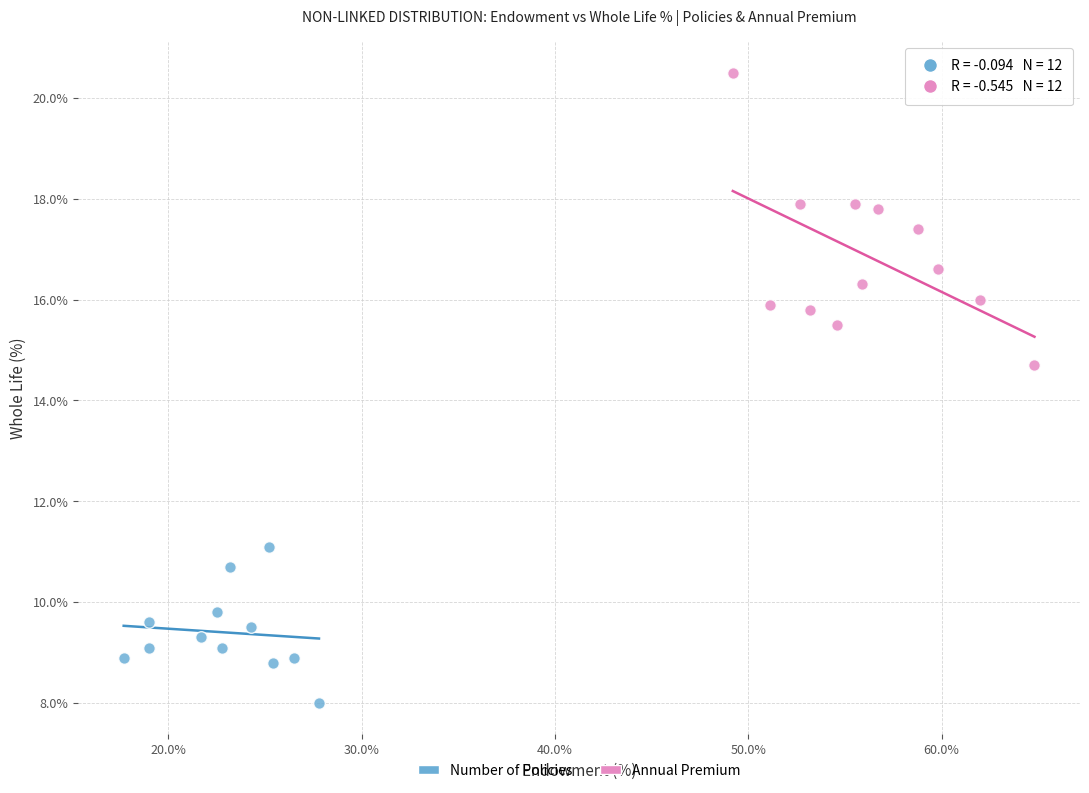

Which series contains the highest Y value?

Annual Premium